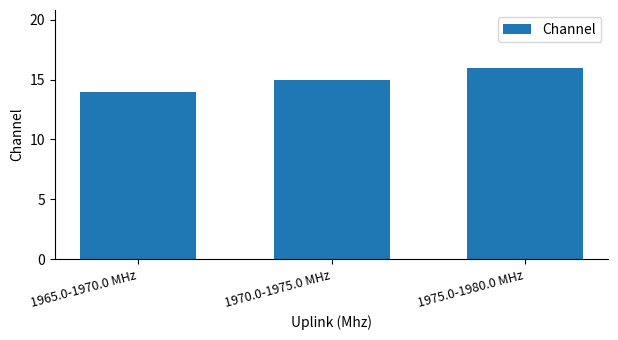

True or false: the data shows 8 at 1975.0-1980.0 MHz.

False